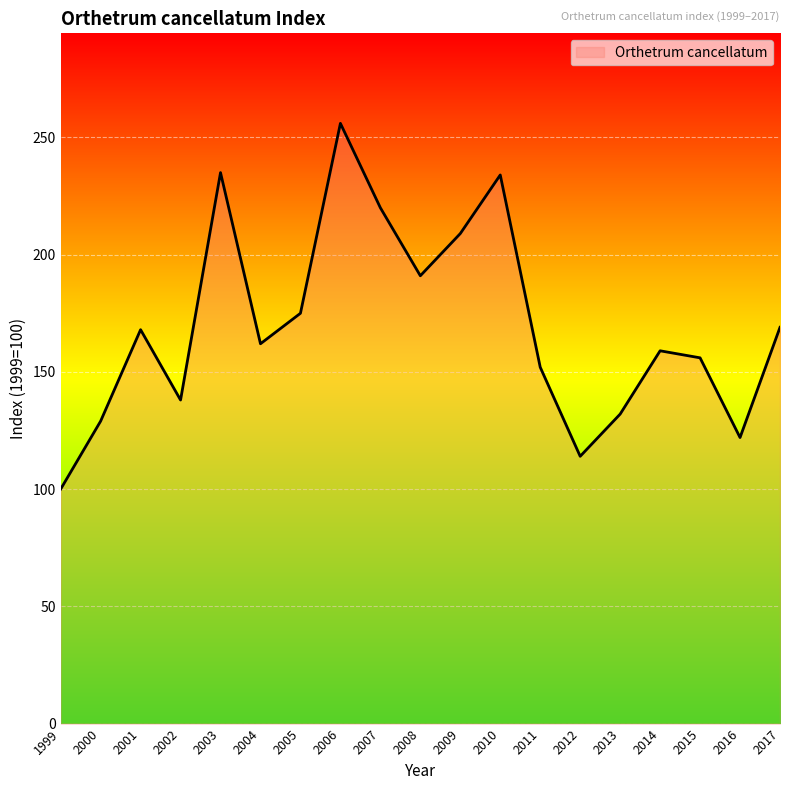

At which category does the chart reach its peak across all series?

2006